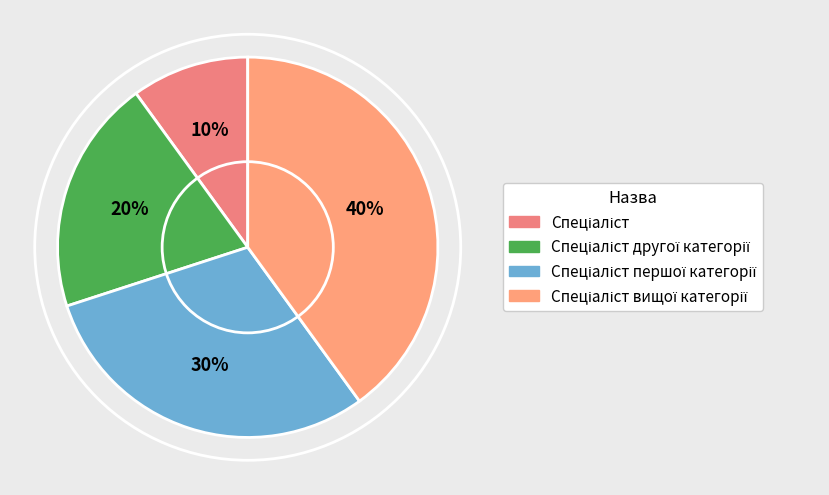

Is there a majority slice in this chart?

No